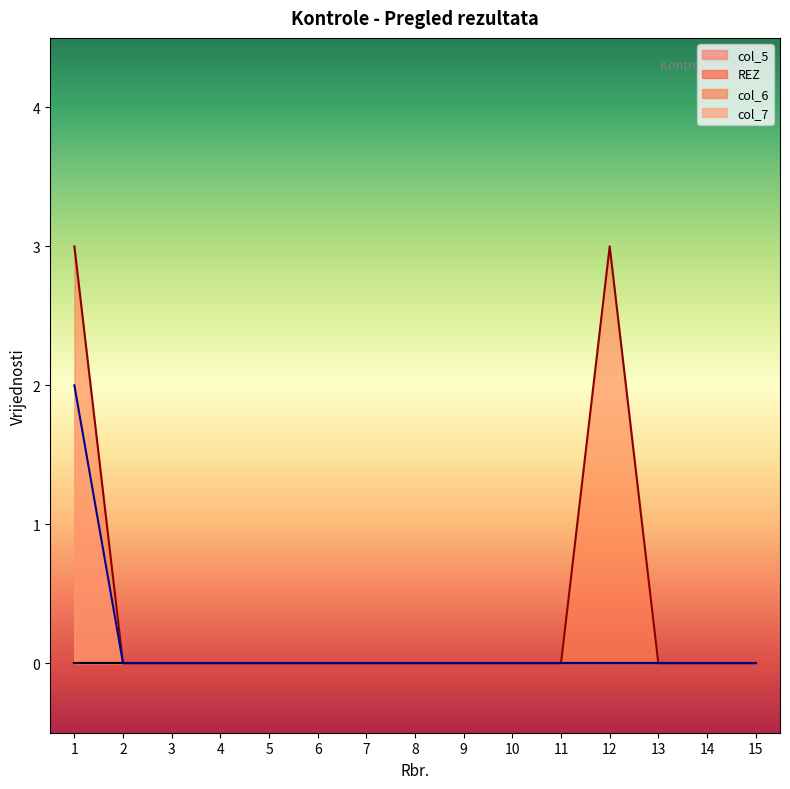

The col_7 series shows 1 at 8. True or false?

False